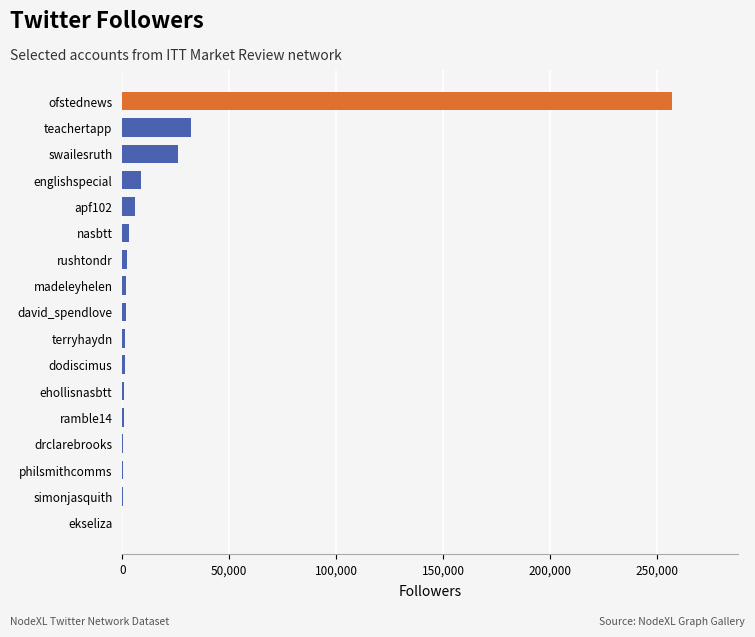

The value at swailesruth is 10705. True or false?

False